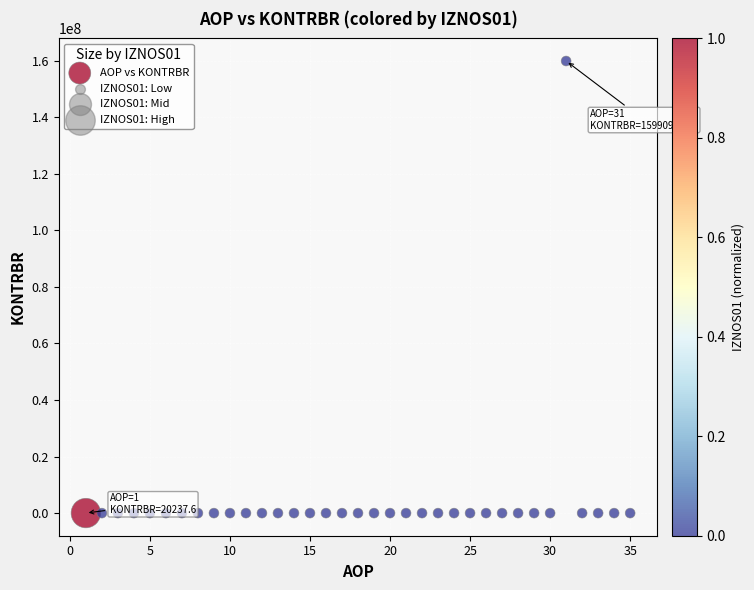

What is the range of X values (max minus min)?

34.0